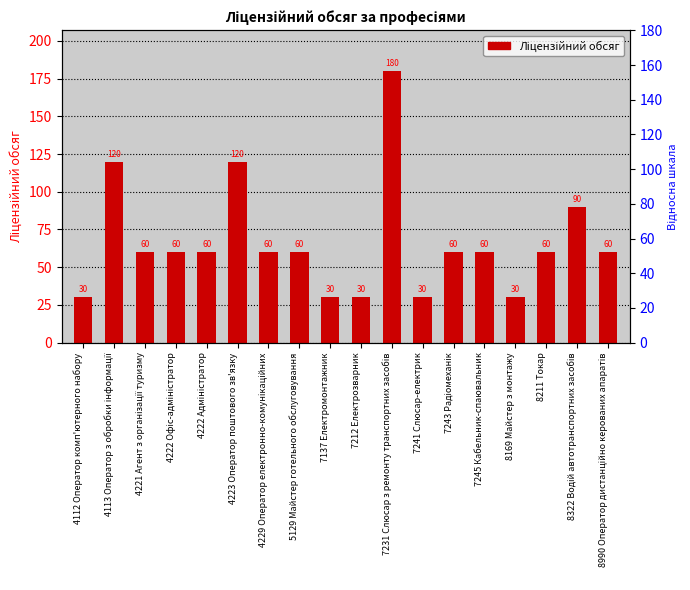

What is the difference between the maximum and minimum values?

150